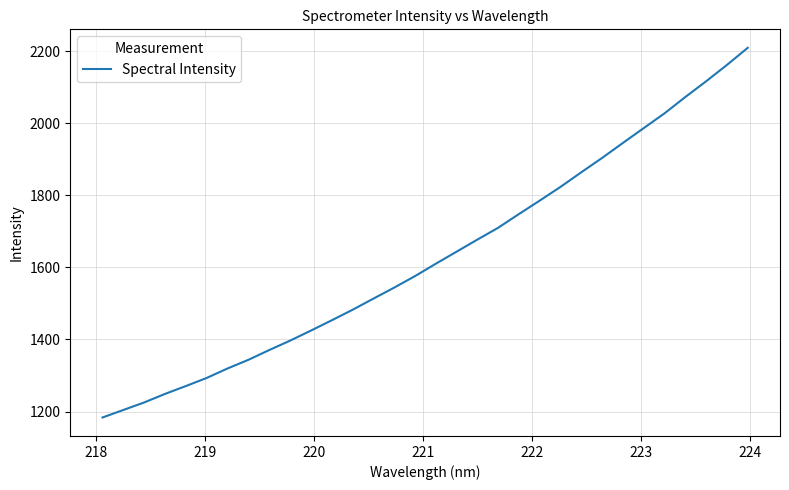

What is the minimum value shown in the chart?

1183.6